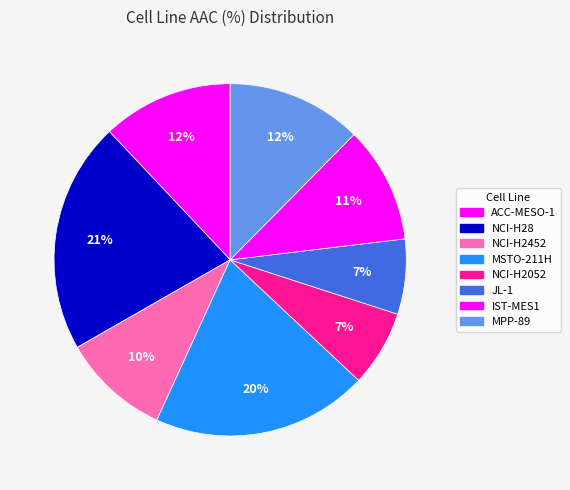

Rank the categories by value from highest to lowest.

NCI-H28, MSTO-211H, MPP-89, ACC-MESO-1, IST-MES1, NCI-H2452, NCI-H2052, JL-1